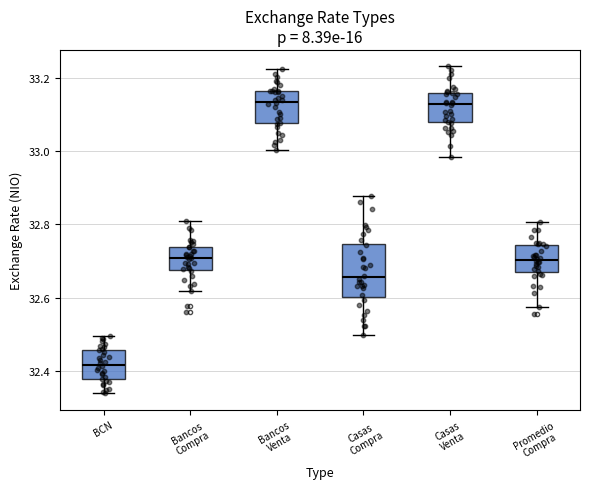

Reading left to right, read every box against the y-axis: the position of its median line, the range the box covers, and the ends of its whiskers. The values are not printed on the chart, so give them approximately, as read against the axis.

BCN: median 32.42, box 32.38 to 32.46, whiskers 32.34 to 32.50
Bancos Compra: median 32.70, box 32.68 to 32.74, whiskers 32.62 to 32.80
Bancos Venta: median 33.14, box 33.08 to 33.16, whiskers 33.00 to 33.22
Casas Compra: median 32.66, box 32.60 to 32.74, whiskers 32.50 to 32.88
Casas Venta: median 33.12, box 33.08 to 33.16, whiskers 32.98 to 33.24
Promedio Compra: median 32.70, box 32.68 to 32.74, whiskers 32.58 to 32.80